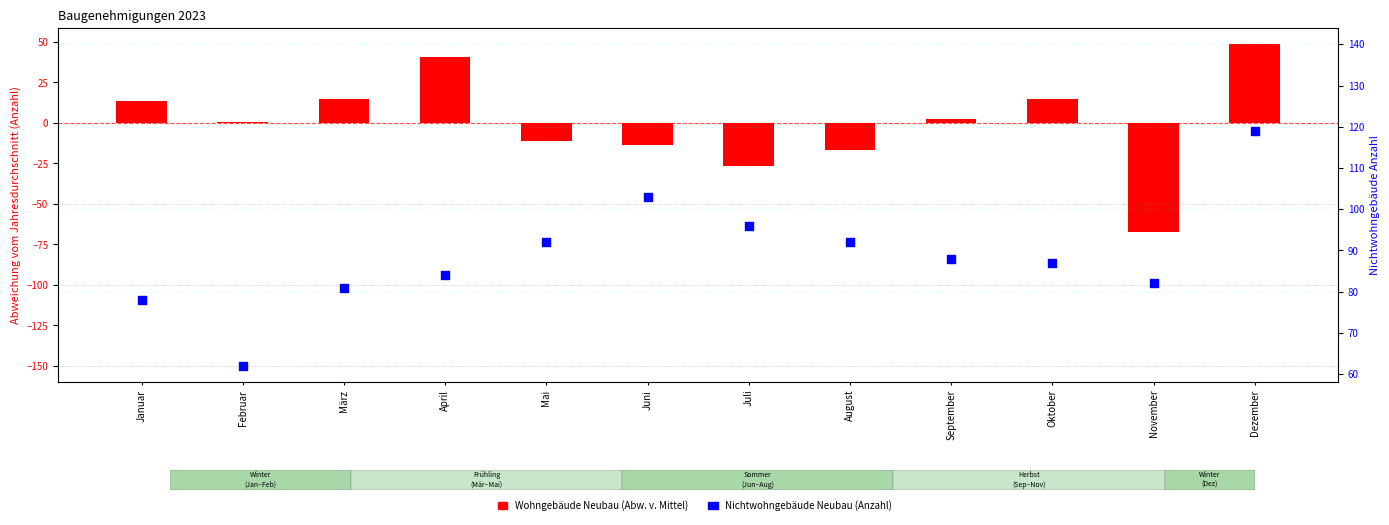

What is the total value across all series at August?

75.6